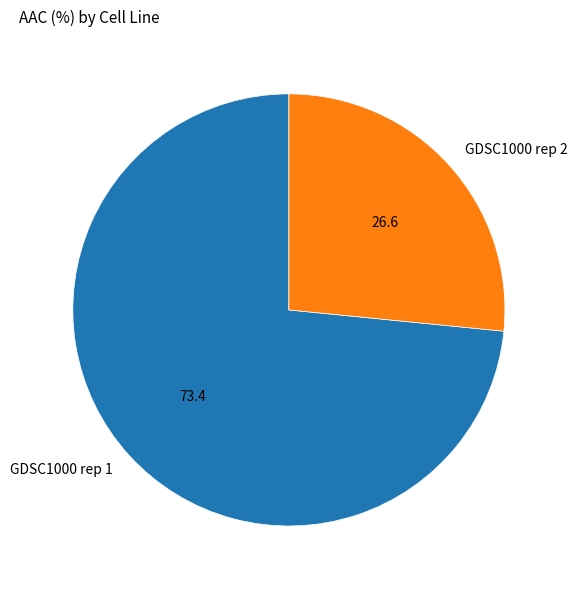

Which category accounts for the majority?

GDSC1000 rep 1